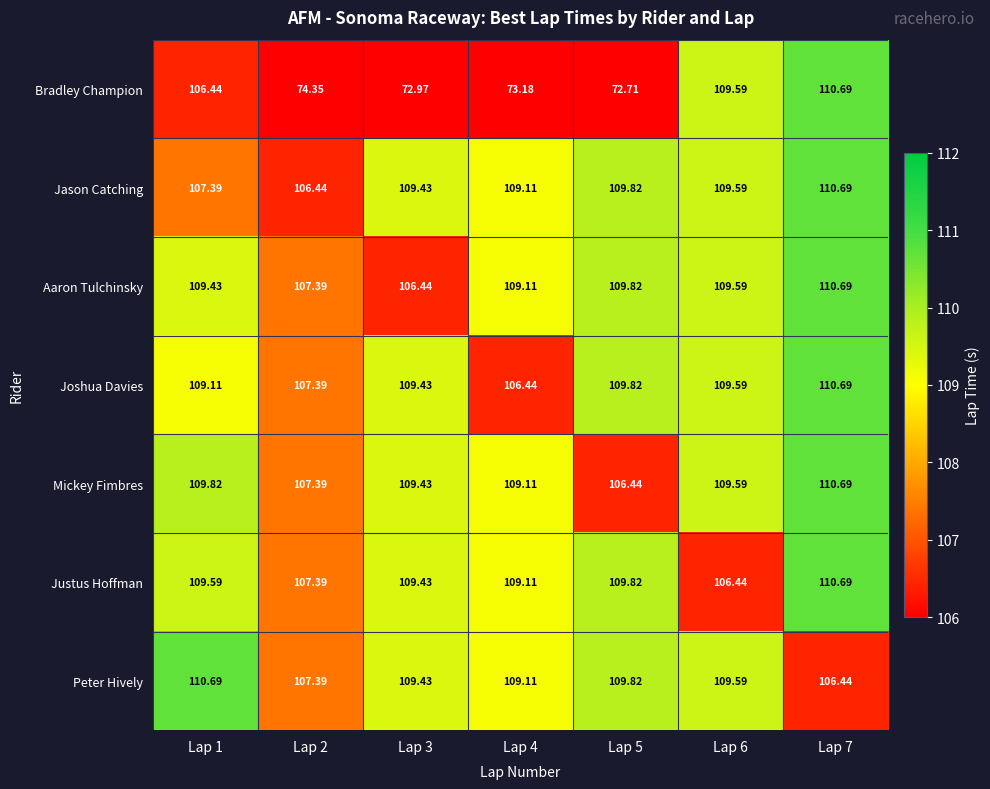

Which series has the widest spread of values?

Bradley Champion